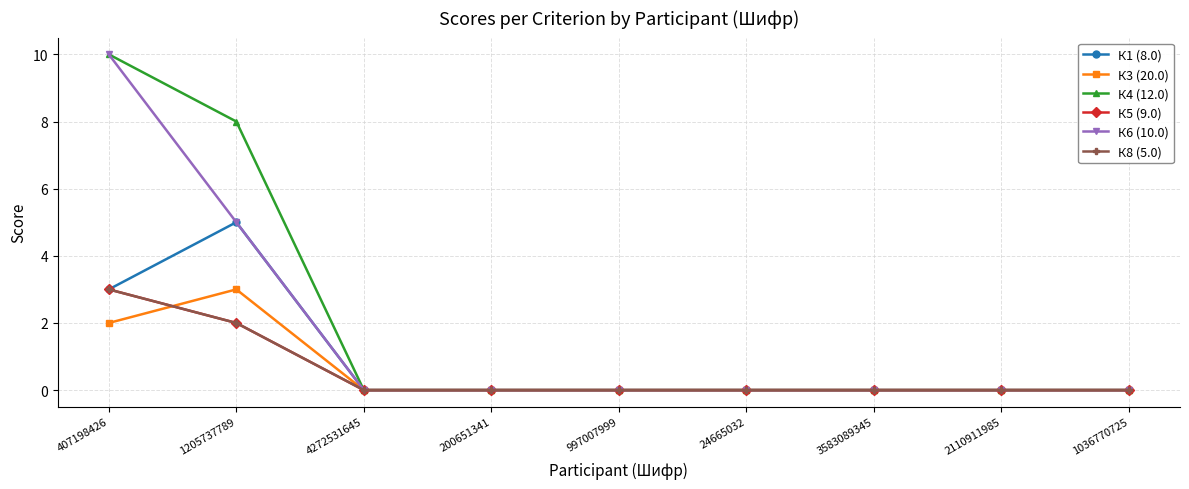

Is this an area chart (filled region under the line)?

No